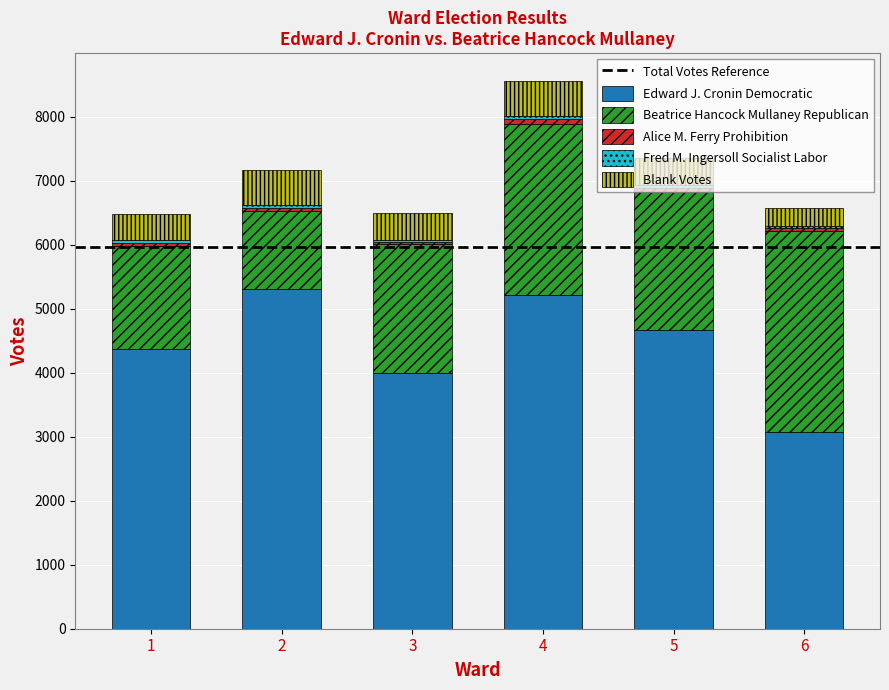

What is the lowest value of the Edward J. Cronin Democratic series?

3070